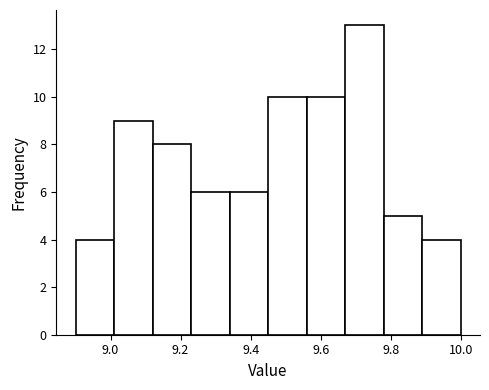

How tall is the bar that spans 9.89 to 10.00 on the x-axis? Neither the bar edges nor the heights are printed on the chart, so give them approximately, as read against the axes.

4